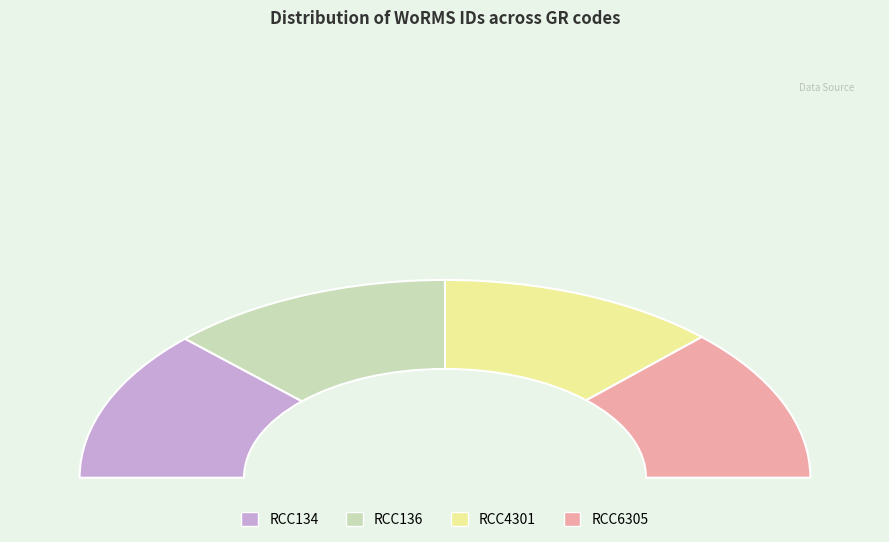

To the nearest percent, what is the combined percentage of RCC4301 and RCC134?

50%